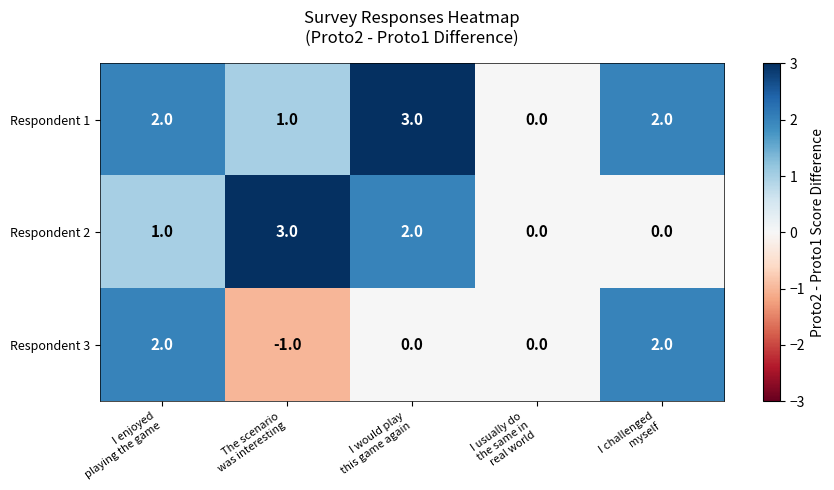

Which series has the largest total across all categories?

Respondent 1